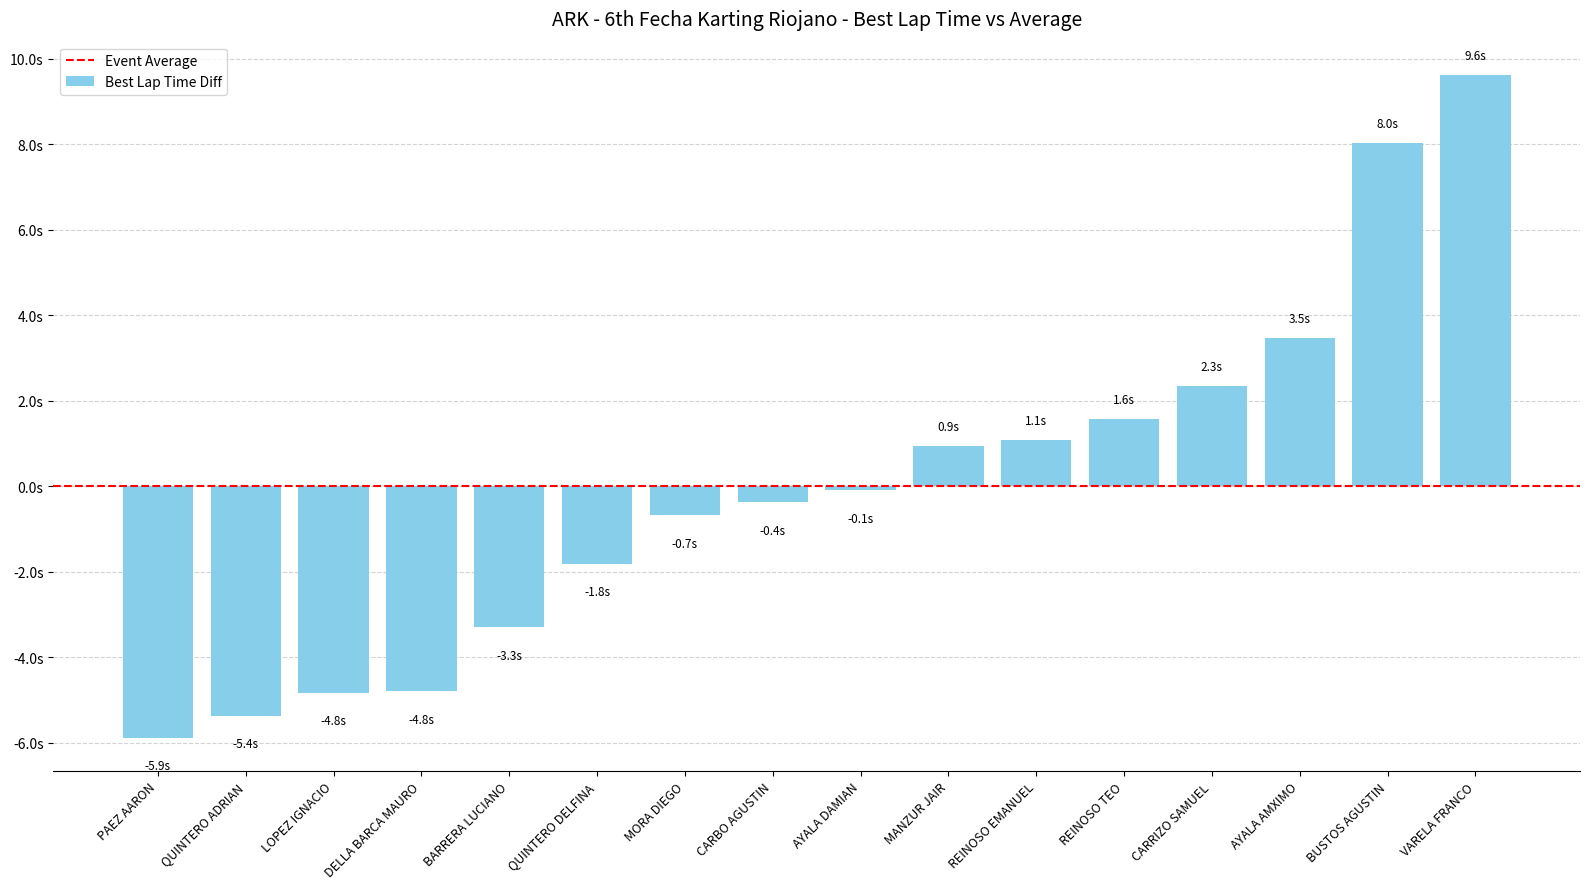

The value at REINOSO EMANUEL is 1.1. True or false?

True